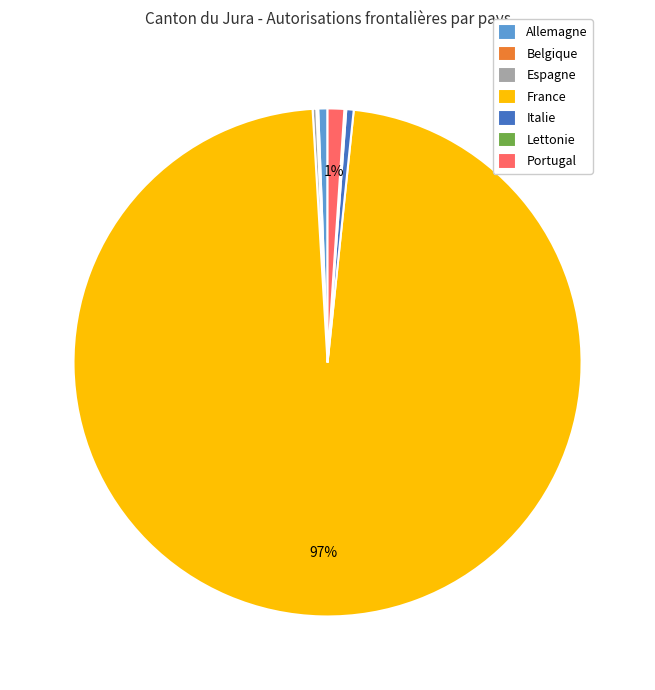

Is there a majority slice in this chart?

Yes